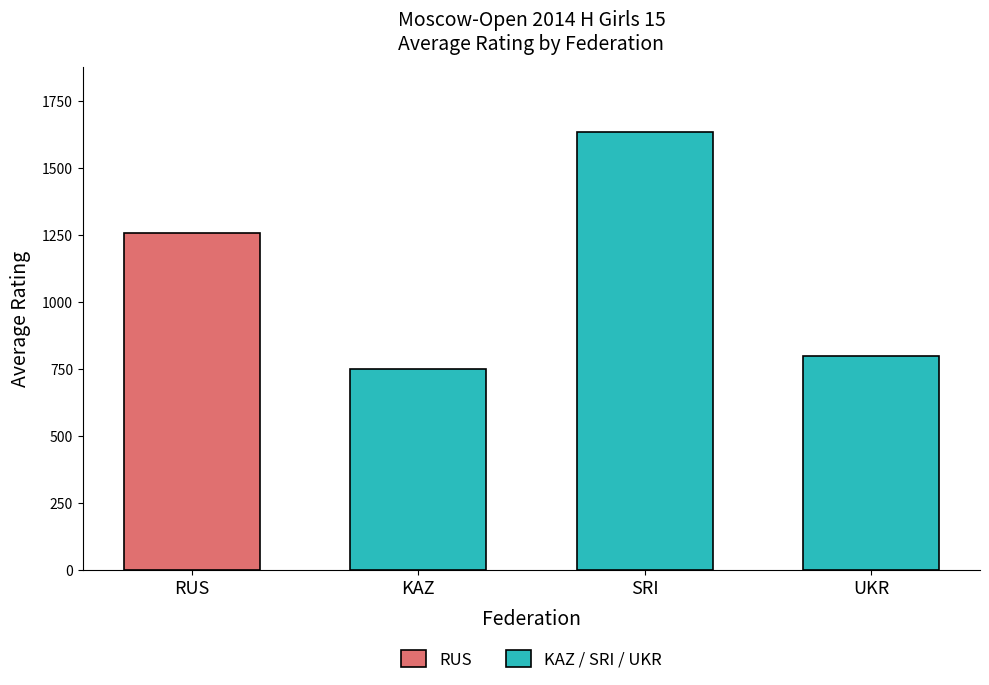

What is the average value of the KAZ / SRI / UKR series?

1062